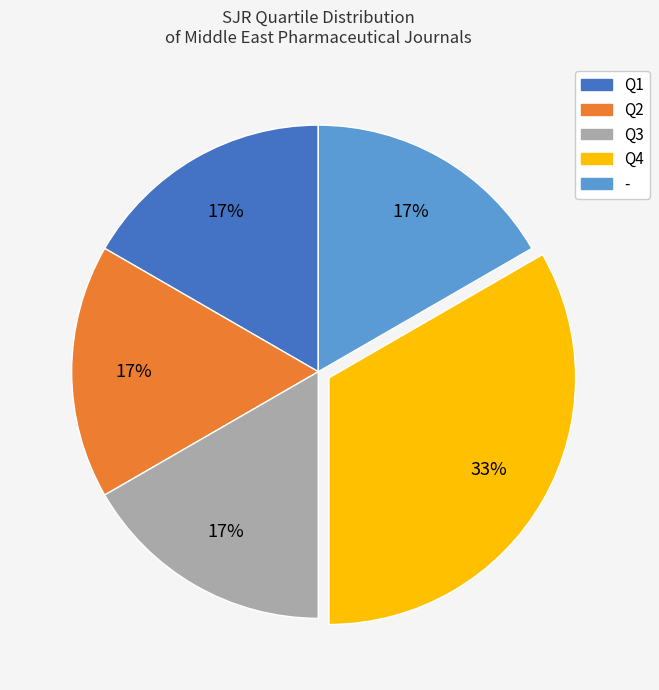

Between Q1 and Q4, which is larger?

Q4